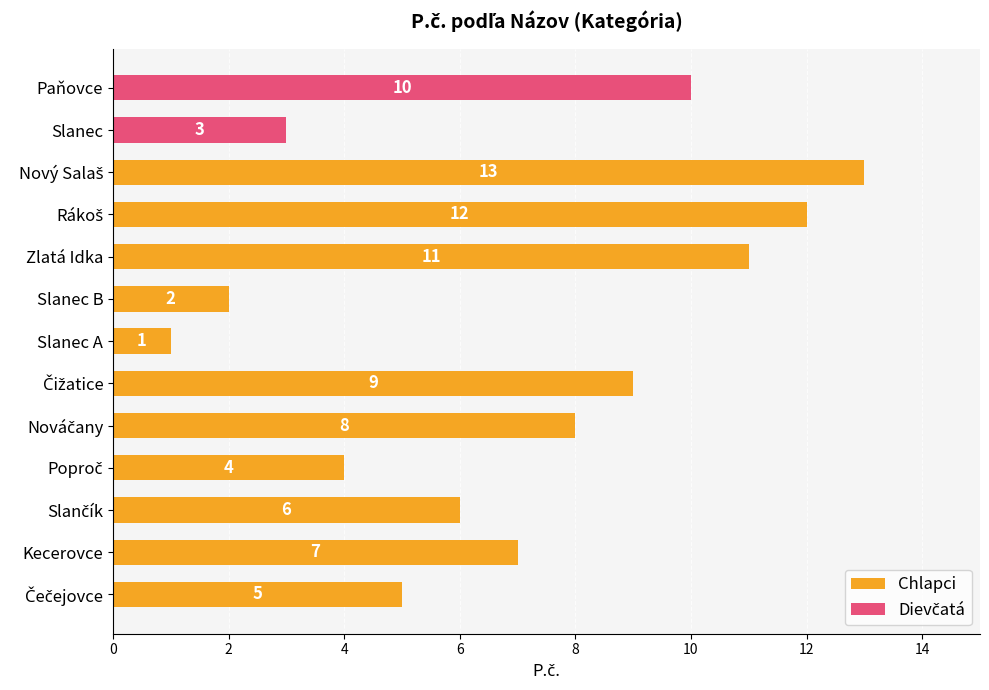

What is the label of the 5th bar from the right?

Zlatá Idka